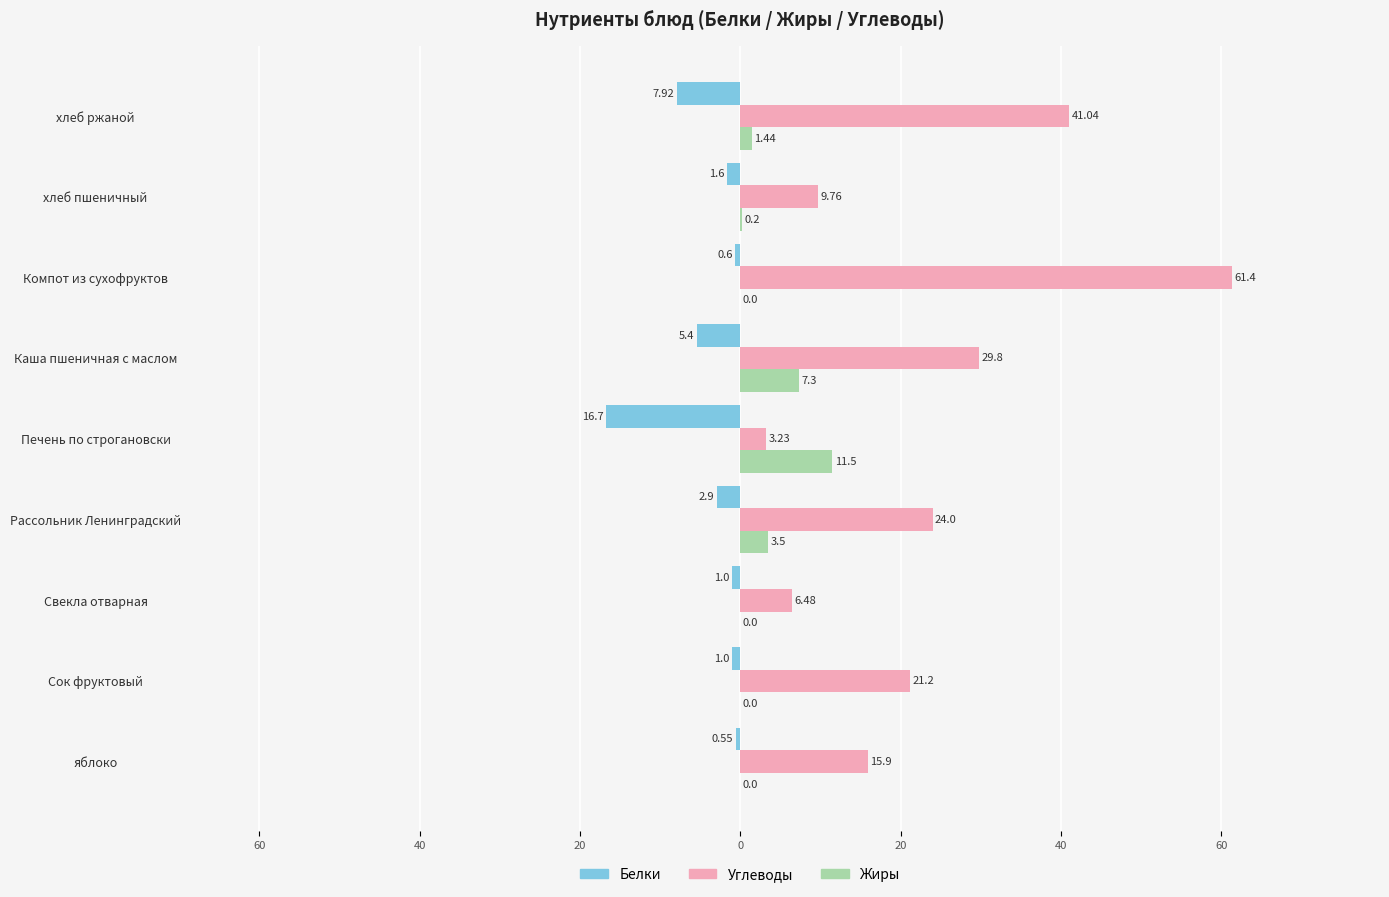

Which series has the largest total across all categories?

Углеводы